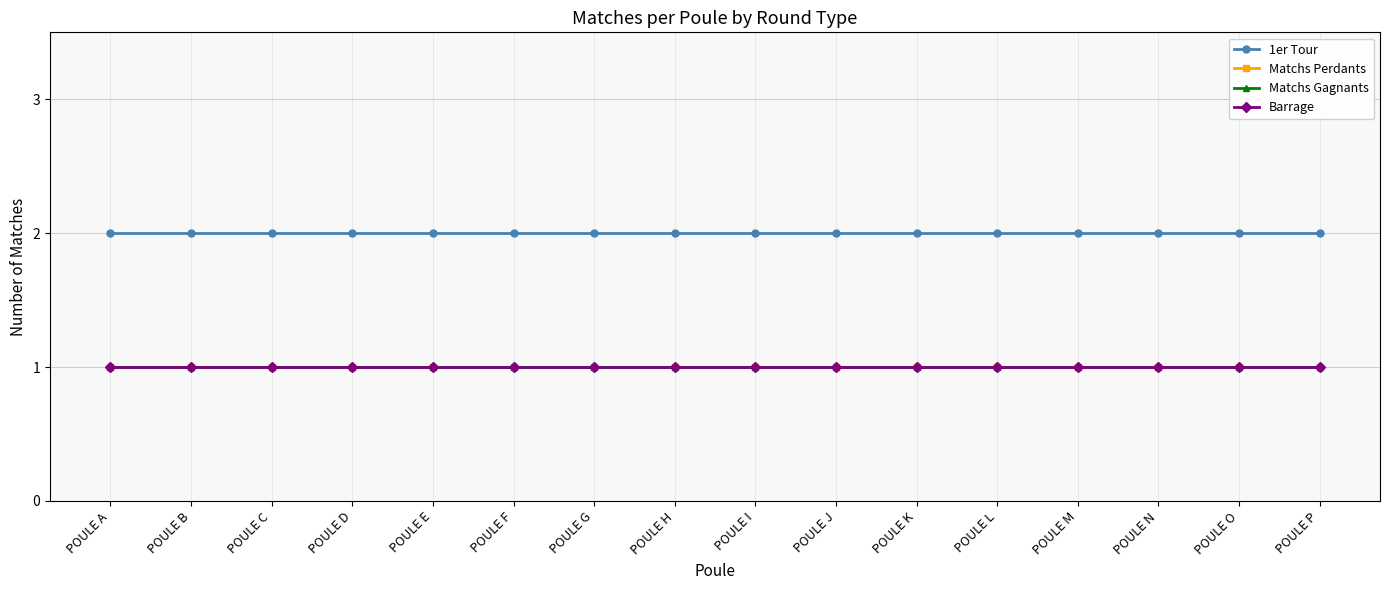

Does the chart have visible grid lines?

Yes